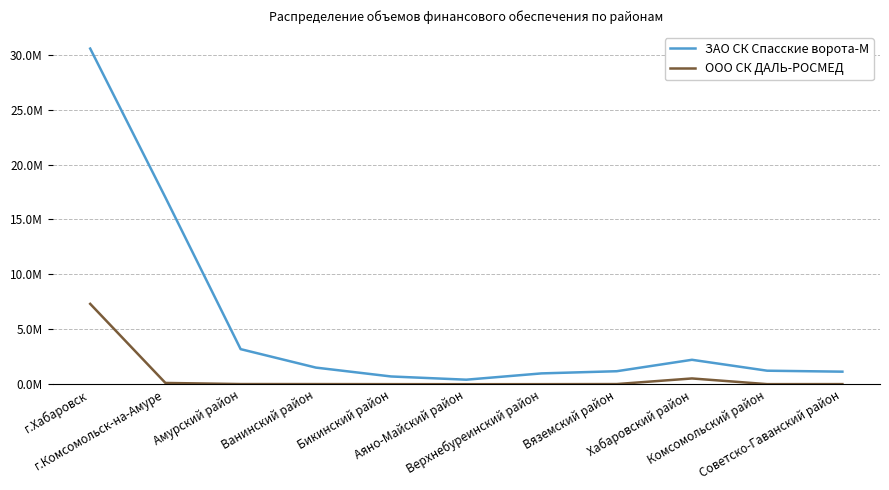

What position from the right is Хабаровский район?

3